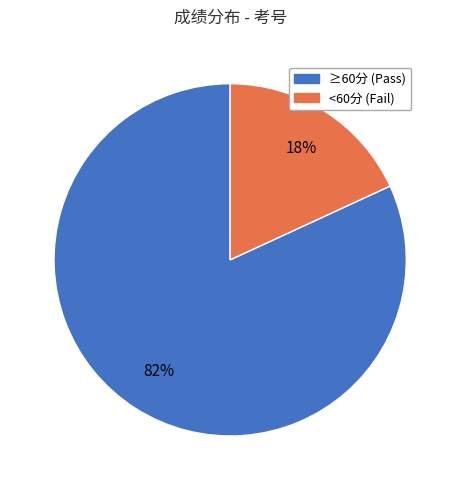

Is there any slice that represents more than half of the pie?

Yes